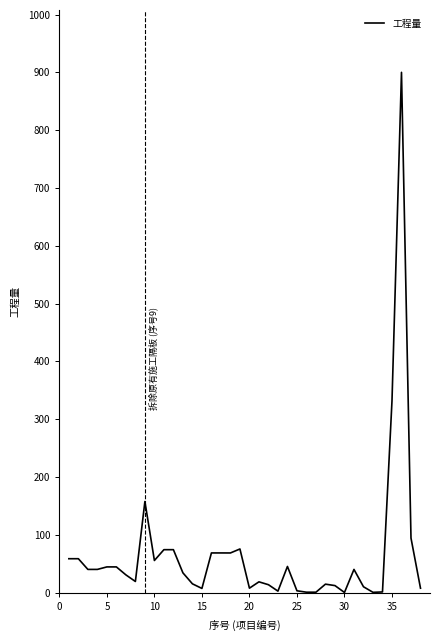

What is the maximum value shown in the chart?

900.0